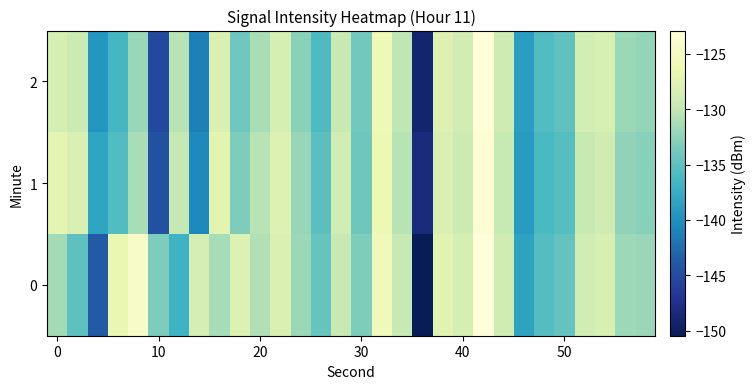

What is the smallest value displayed?

-150.4